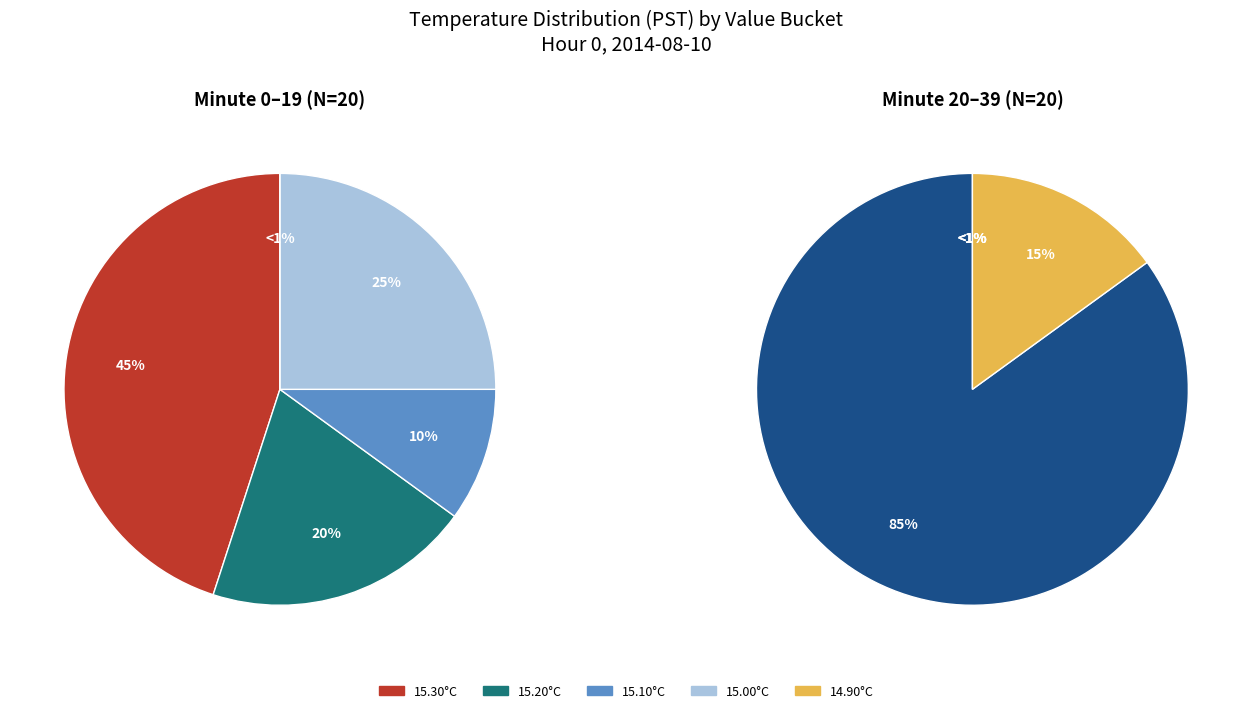

Is it true that 14 is 14% of the pie?

False